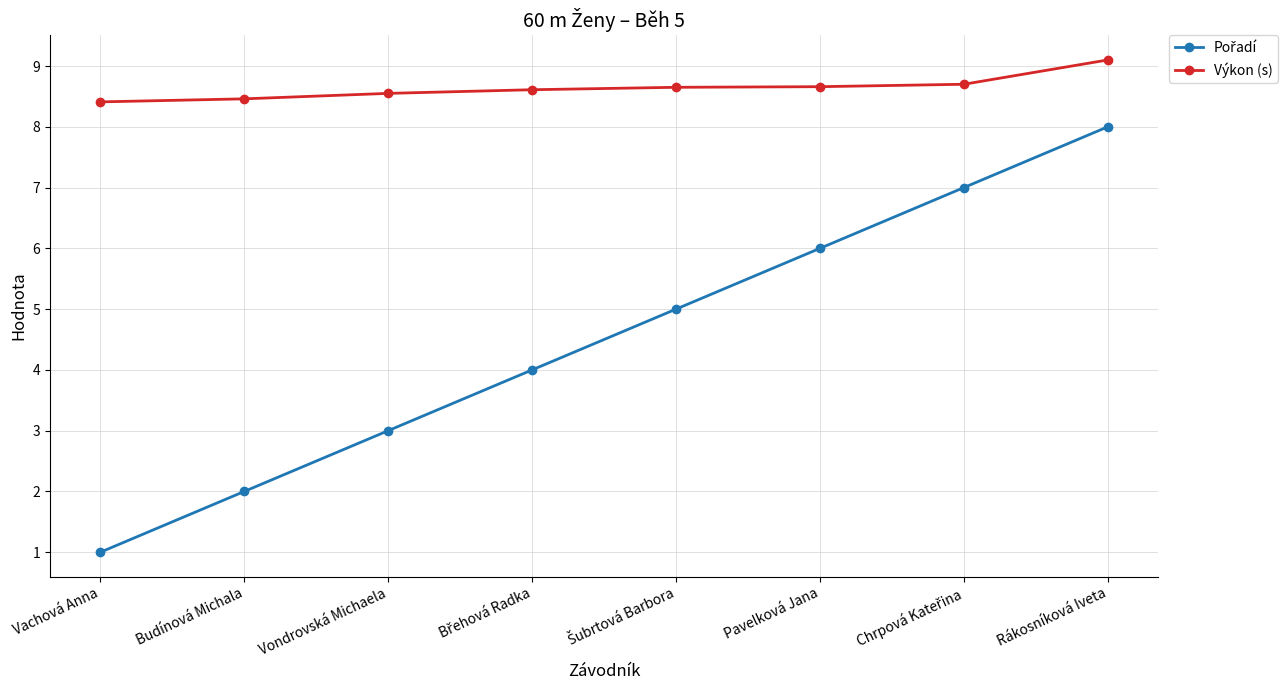

Which series has the largest total across all categories?

Výkon (s)